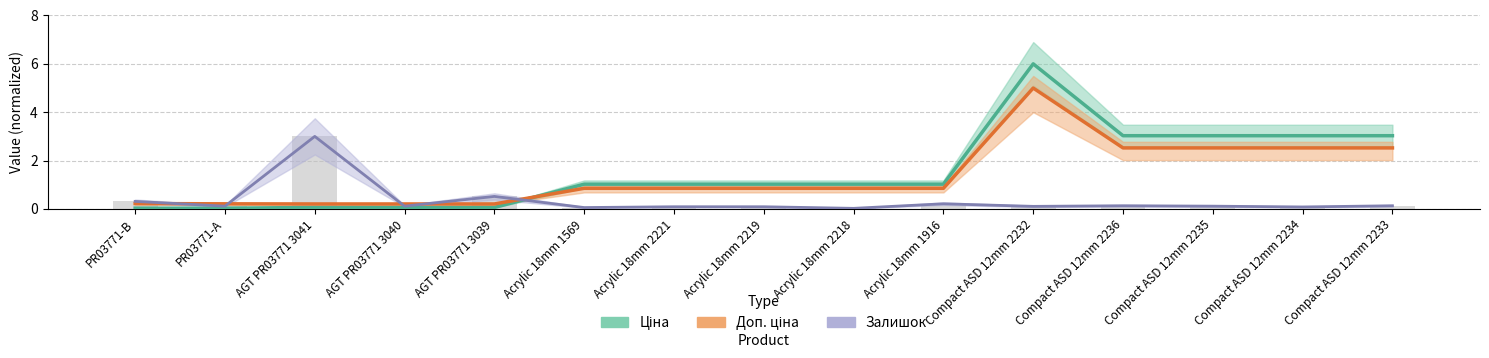

Is it true that Ціна equals 0.3 at Acrylic 18mm 1916?

False